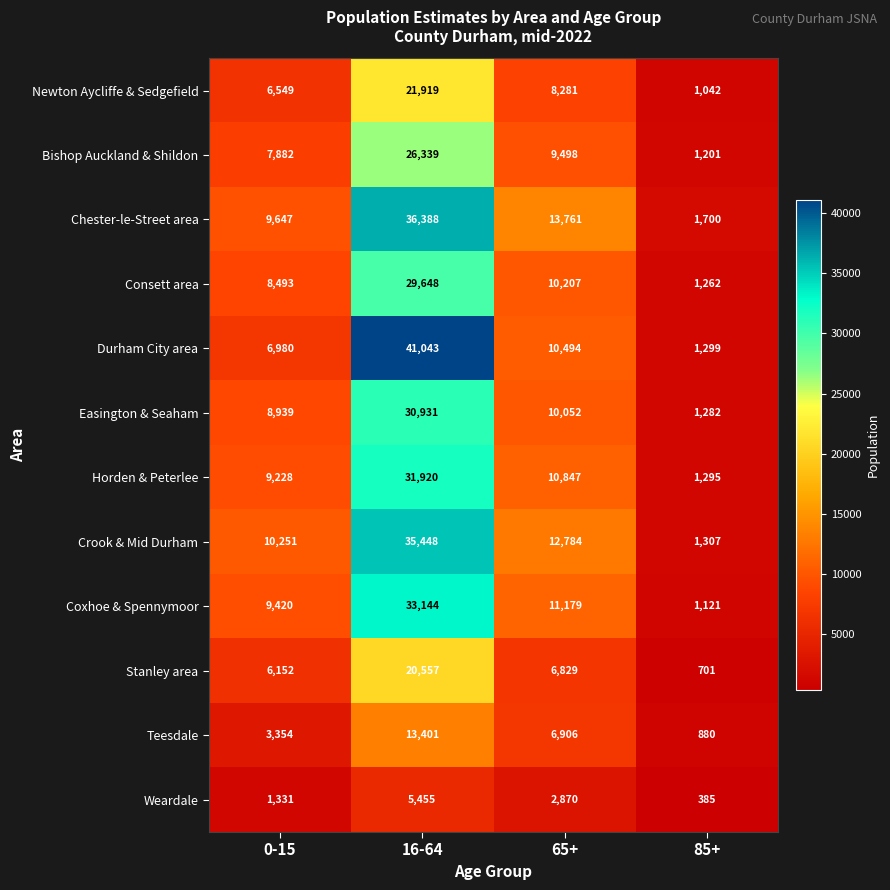

What is the sum of the Newton Aycliffe & Sedgefield values at 65+ and 85+?

9323